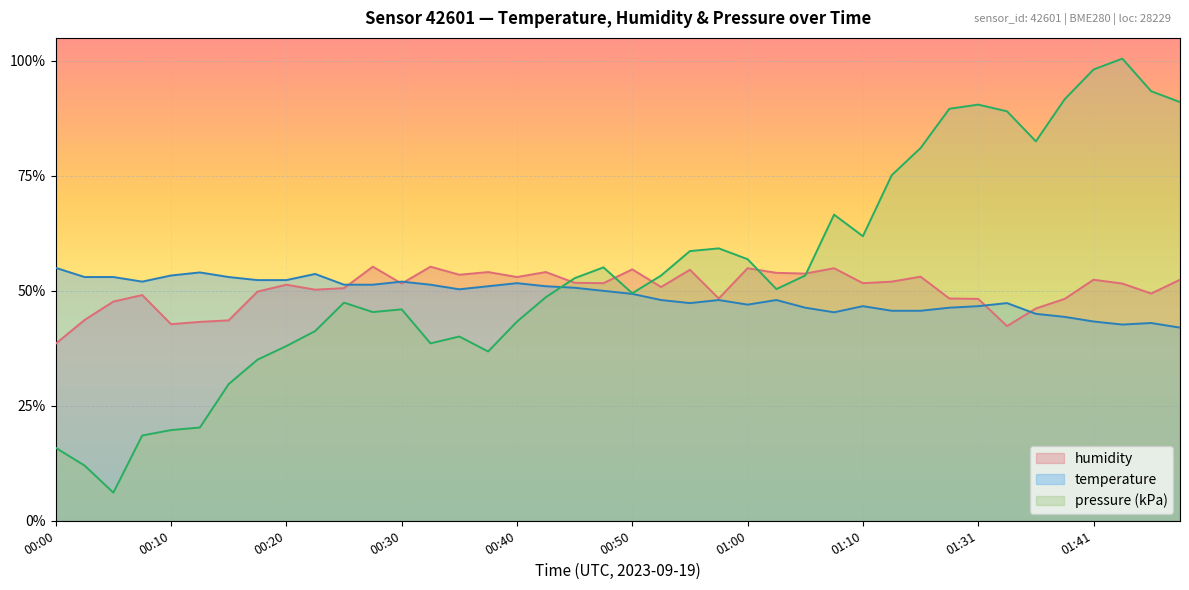

At which category does pressure_kpa reach its first local peak?

00:25